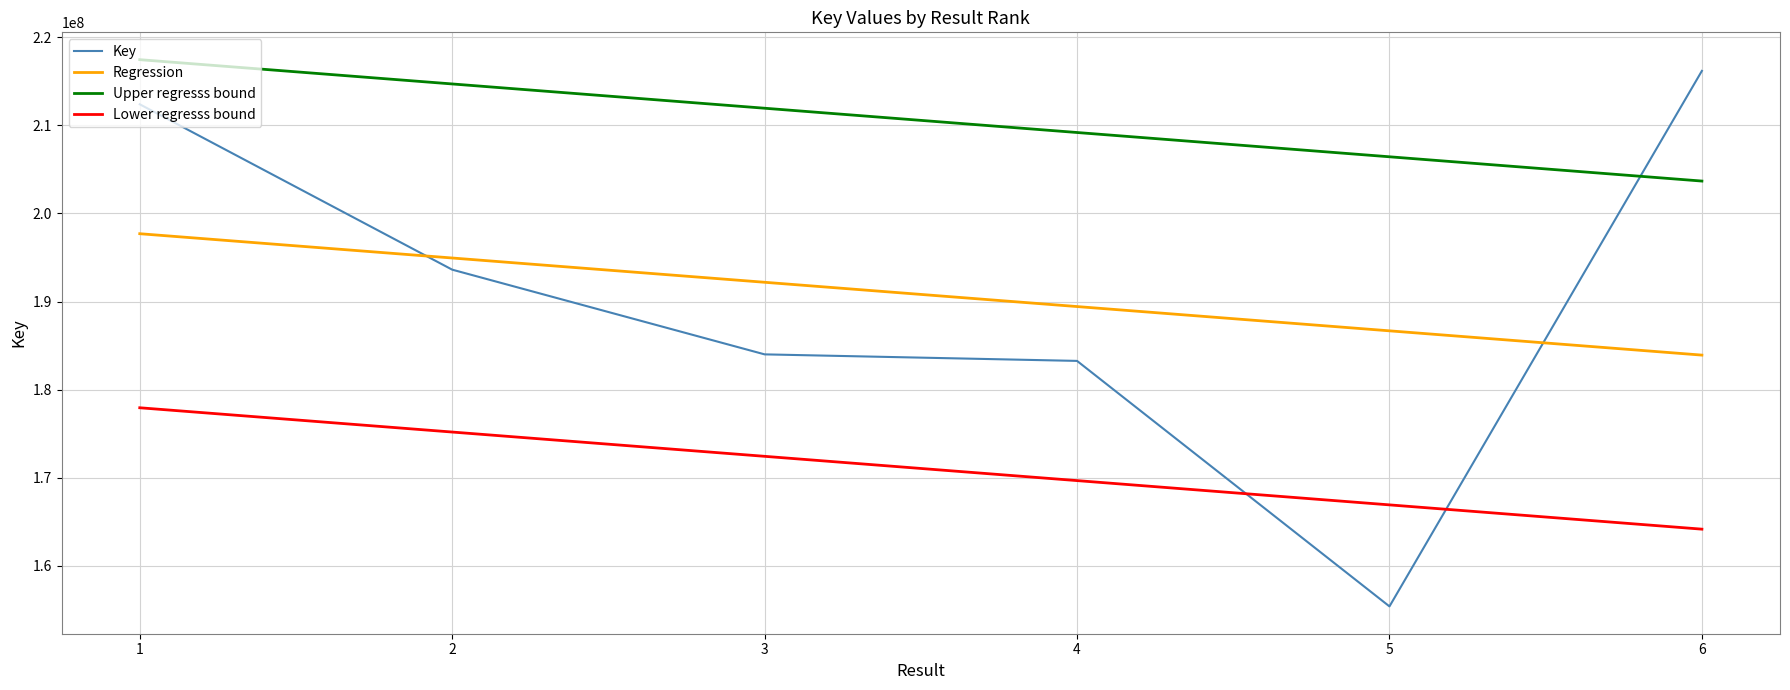

At which category does the data reach its first local valley?

5